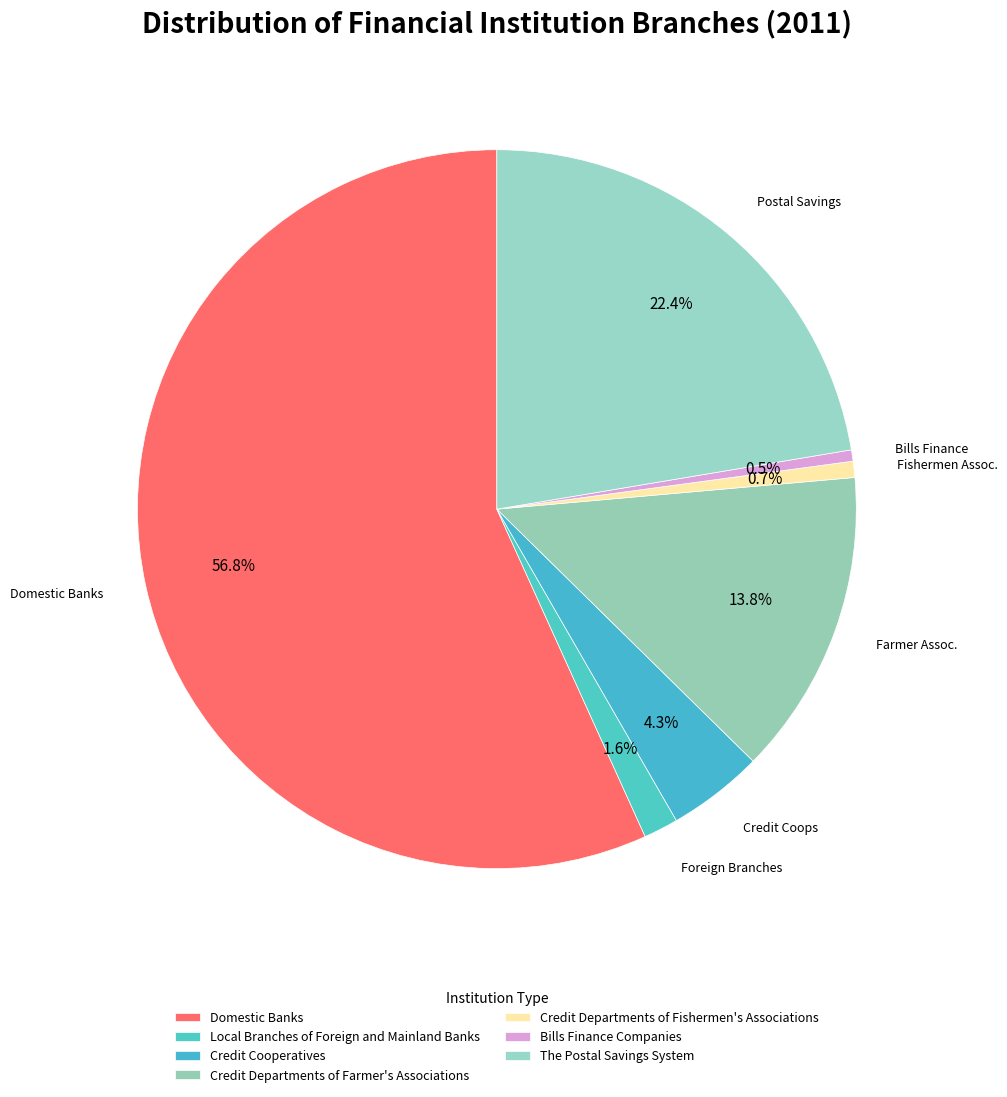

How many segments does this pie chart have?

7